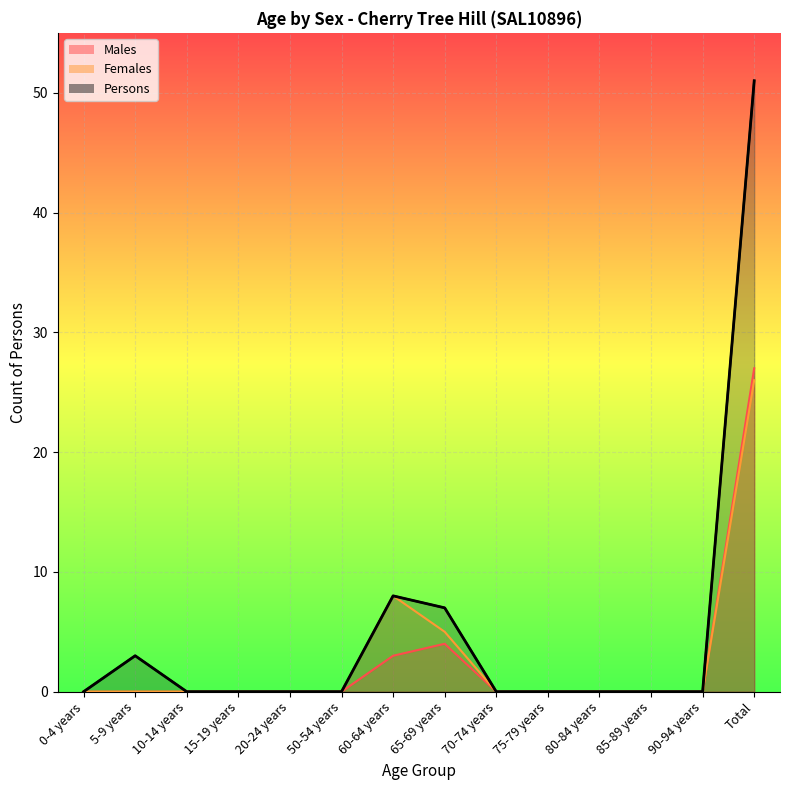

Reading left to right, transcribe all the data shown in this chart.

Males: 0-4 years=0	5-9 years=0	10-14 years=0	15-19 years=0	20-24 years=0	50-54 years=0	60-64 years=3	65-69 years=4	70-74 years=0	75-79 years=0	80-84 years=0	85-89 years=0	90-94 years=0	Total=27
Females: 0-4 years=0	5-9 years=0	10-14 years=0	15-19 years=0	20-24 years=0	50-54 years=0	60-64 years=8	65-69 years=5	70-74 years=0	75-79 years=0	80-84 years=0	85-89 years=0	90-94 years=0	Total=26
Persons: 0-4 years=0	5-9 years=3	10-14 years=0	15-19 years=0	20-24 years=0	50-54 years=0	60-64 years=8	65-69 years=7	70-74 years=0	75-79 years=0	80-84 years=0	85-89 years=0	90-94 years=0	Total=51